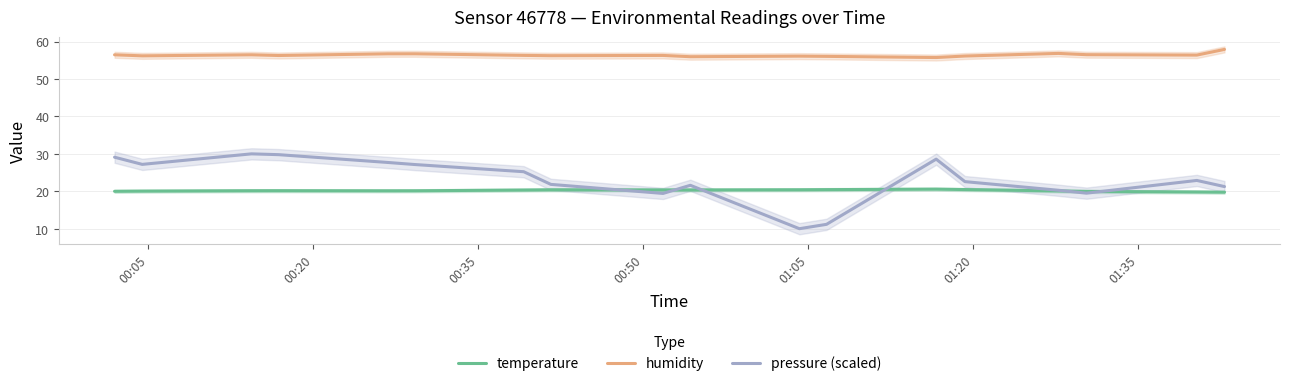

Does the chart have visible grid lines?

Yes